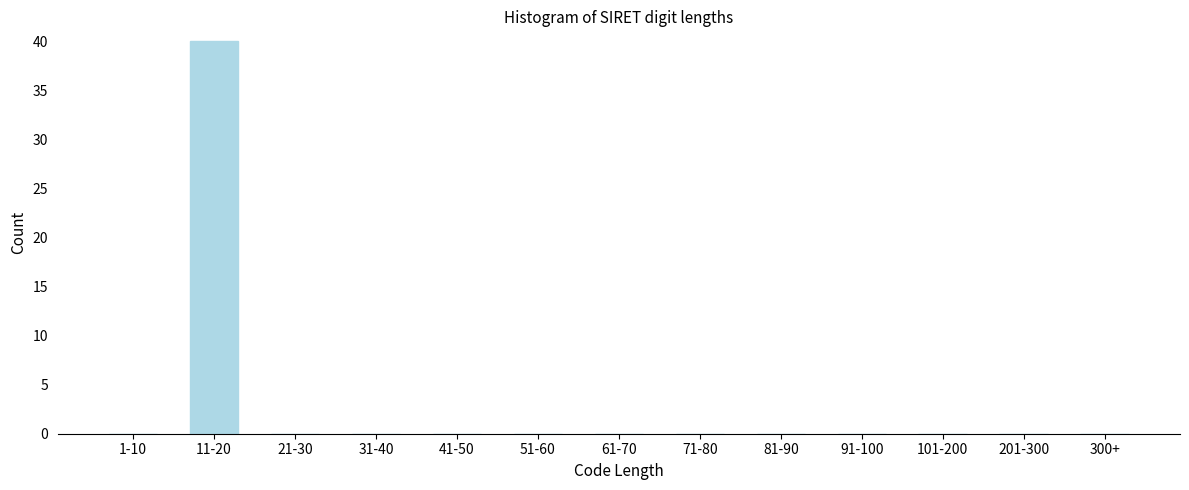

Reading left to right, transcribe all the data shown in this chart.

1-10=0	11-20=40	21-30=0	31-40=0	41-50=0	51-60=0	61-70=0	71-80=0	81-90=0	91-100=0	101-200=0	201-300=0	300+=0